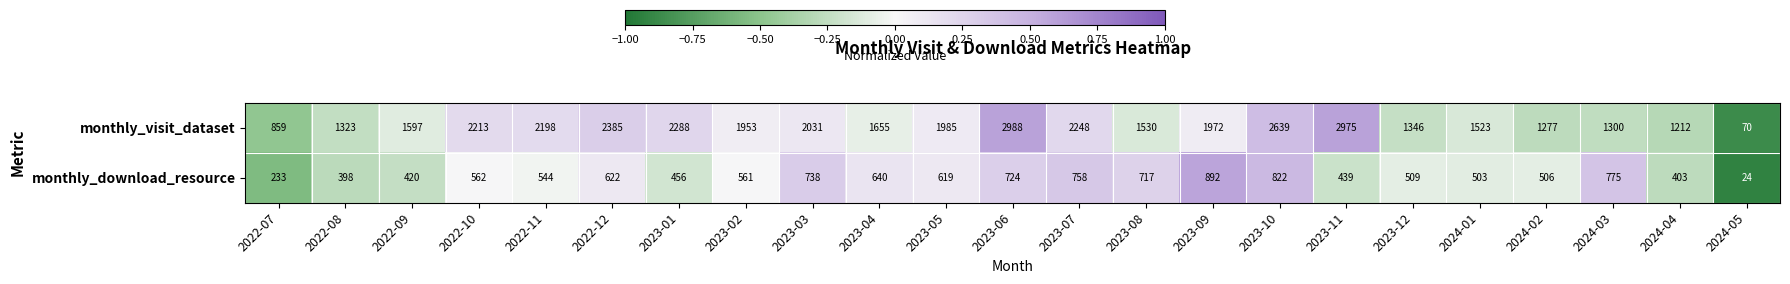

What is the minimum value for monthly_visit_dataset?

70